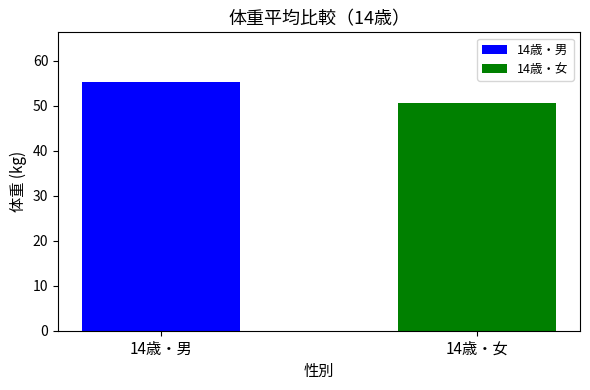

What is the change in value from 14歳・男 to 14歳・女?

-4.7